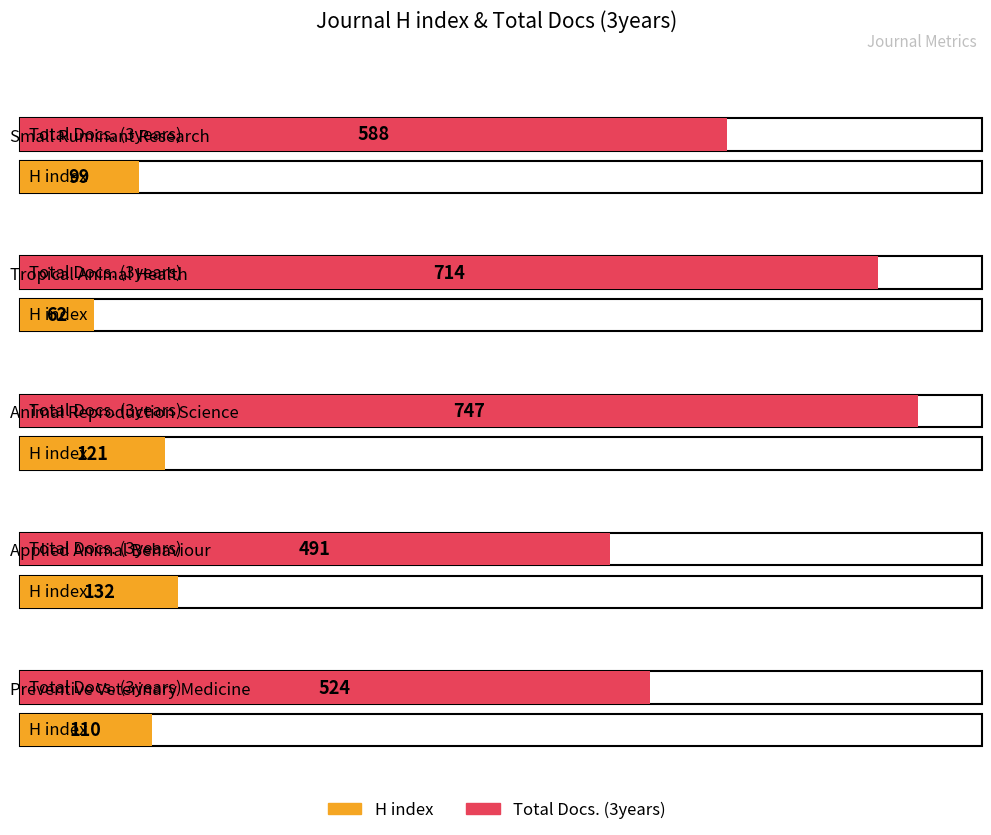

What is the lowest value of the Total Docs. (3years) series?

491